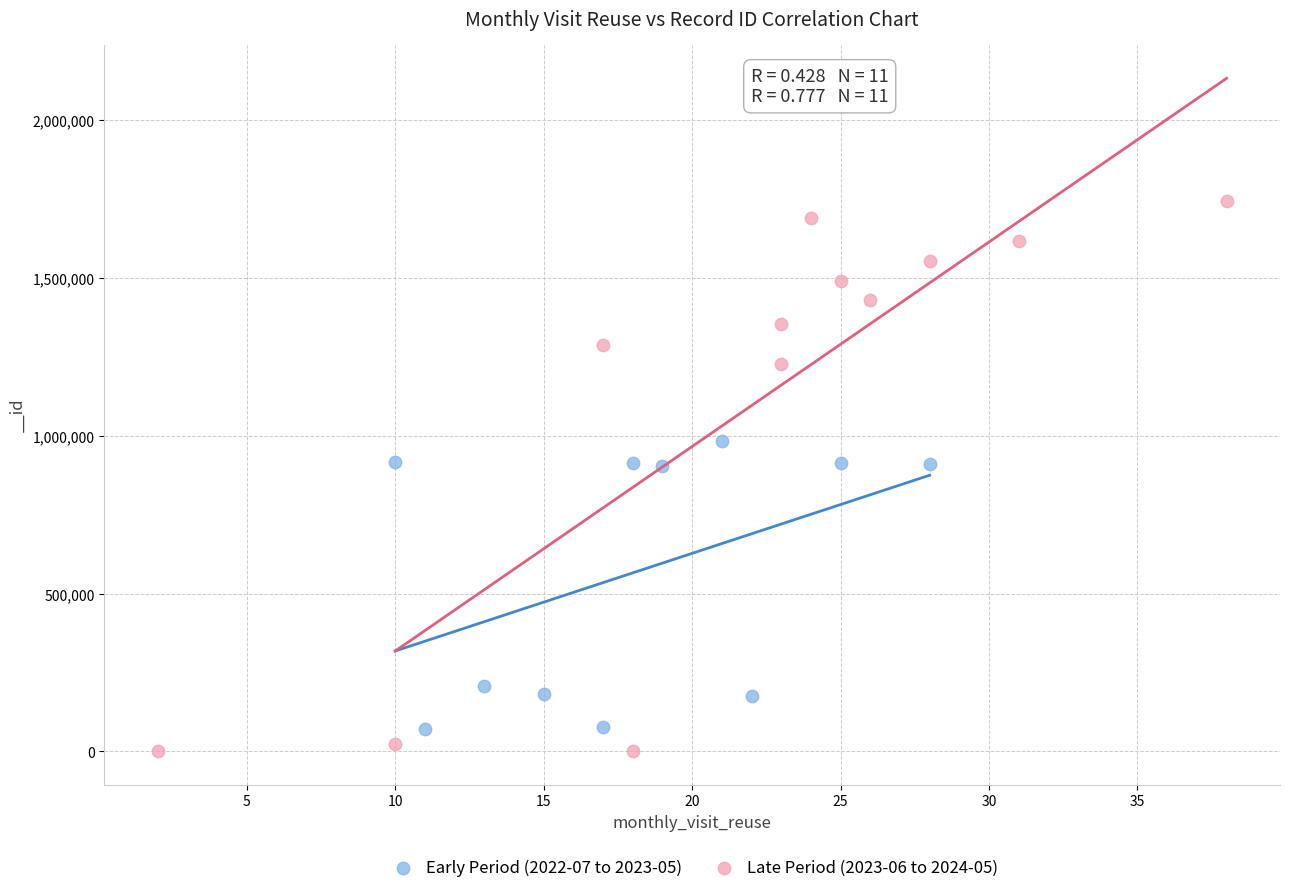

Which series has the largest Y range (max minus min)?

Late Period (2023-06 to 2024-05)